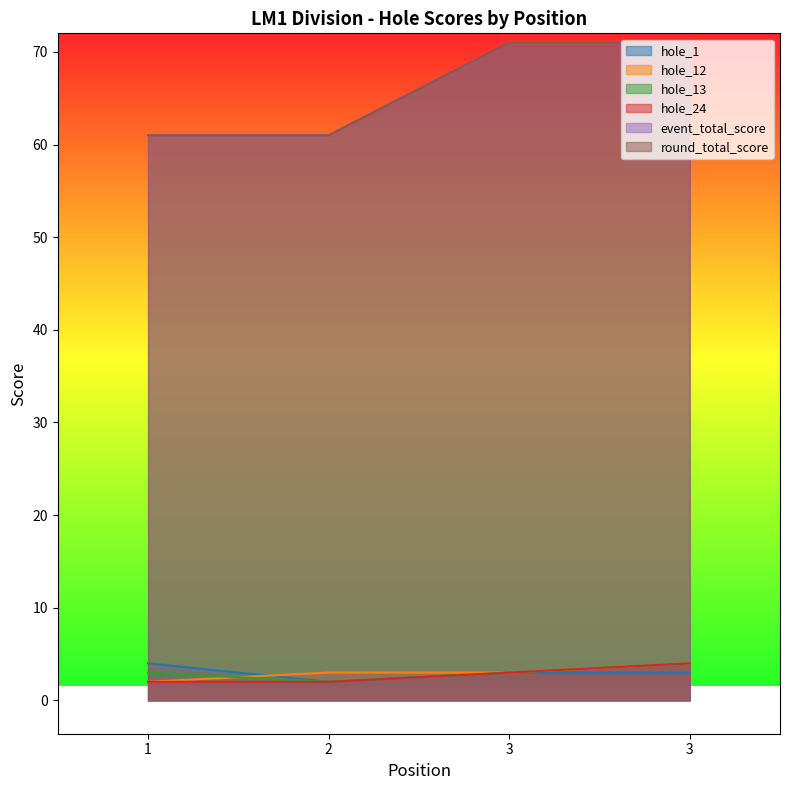

Does the chart display data point markers on the line(s)?

No